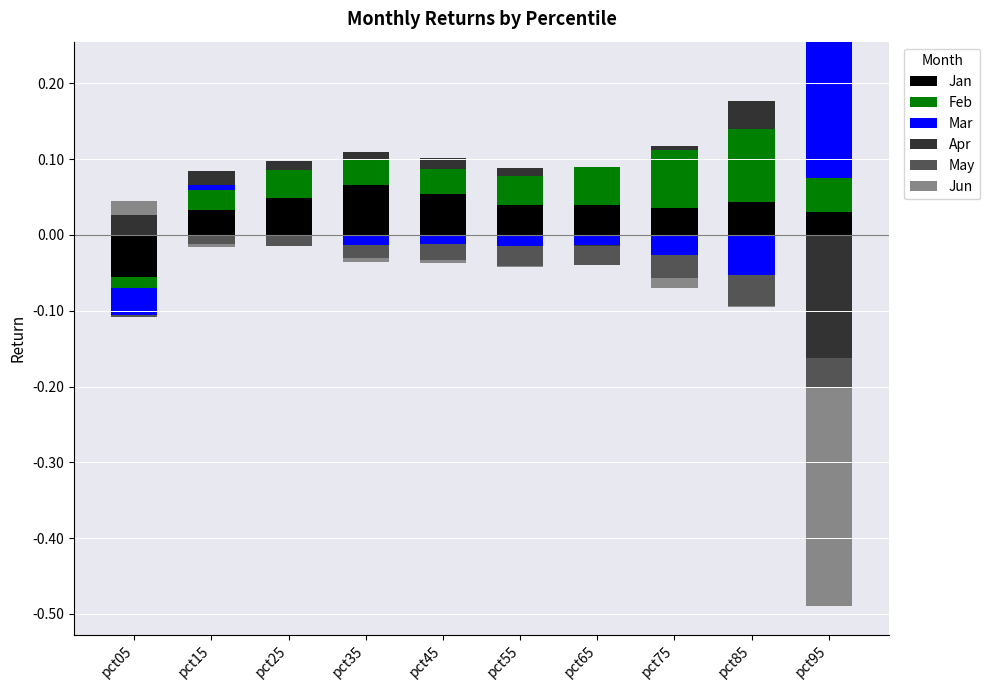

What is the maximum value shown in the chart?

0.2